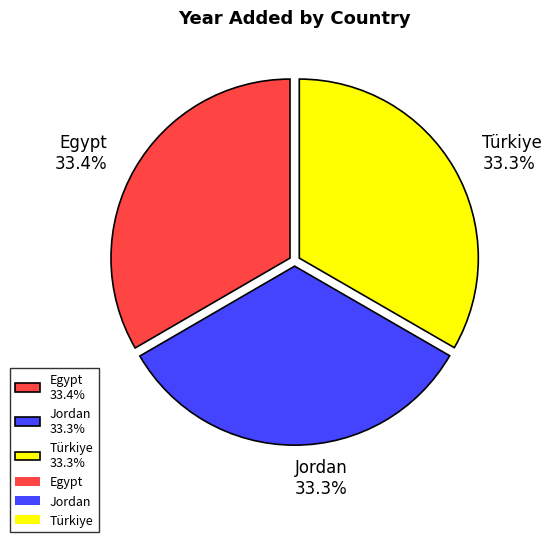

Does Türkiye account for over 50% of the chart?

No